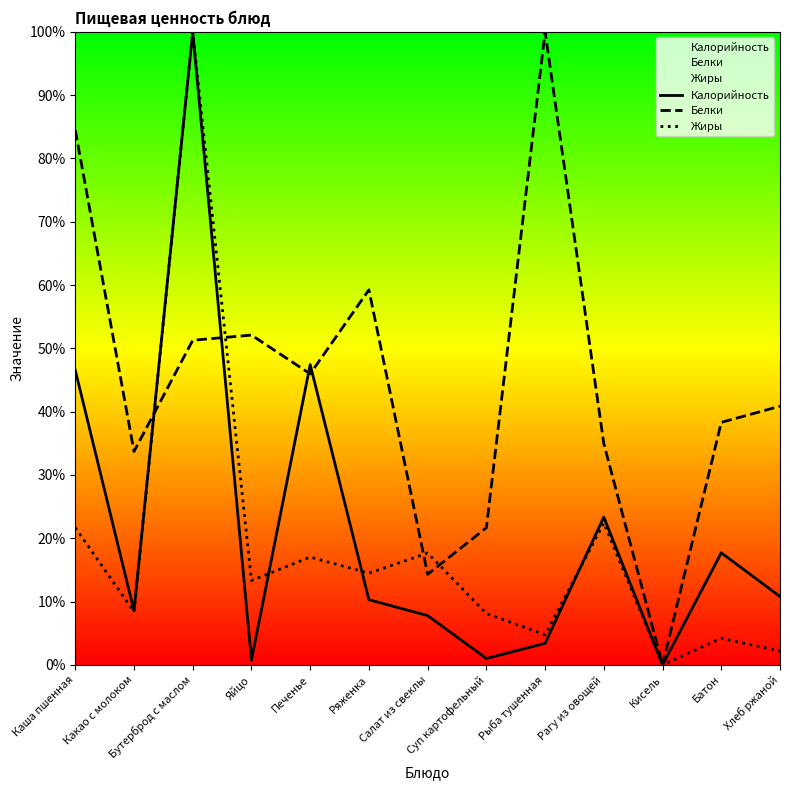

Is the value of Белки at Рагу из овощей greater than the value of Жиры at Каша пшенная?

Yes